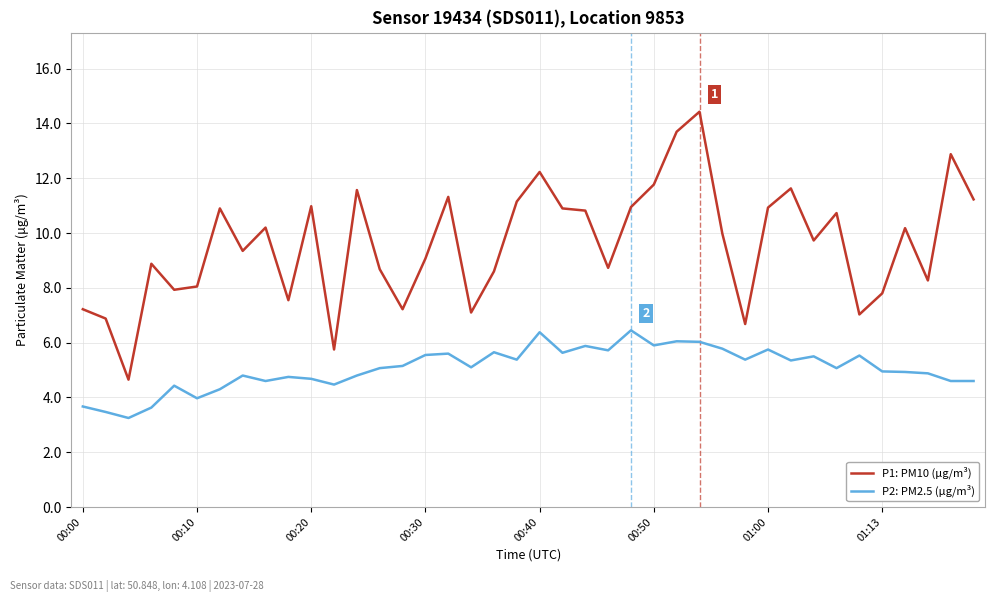

What is the maximum value for P1: PM10 (µg/m³)?

14.4